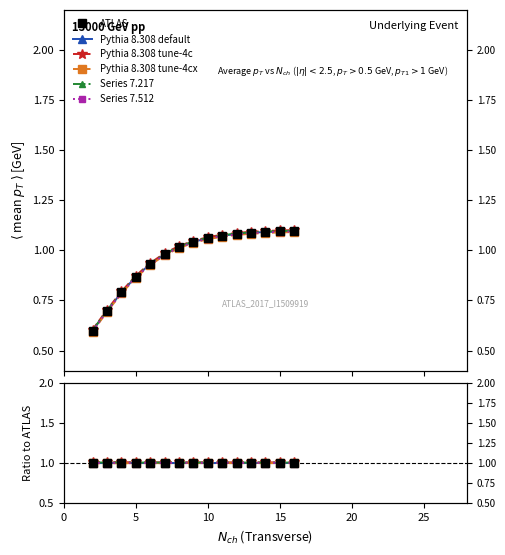

At how many categories does at least one series exceed 0?

15